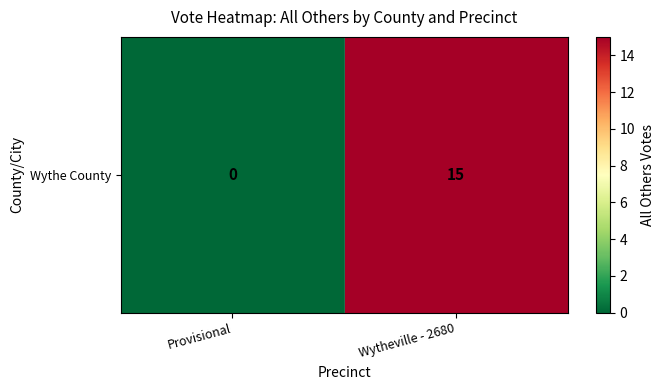

What is the sum of all values?

15